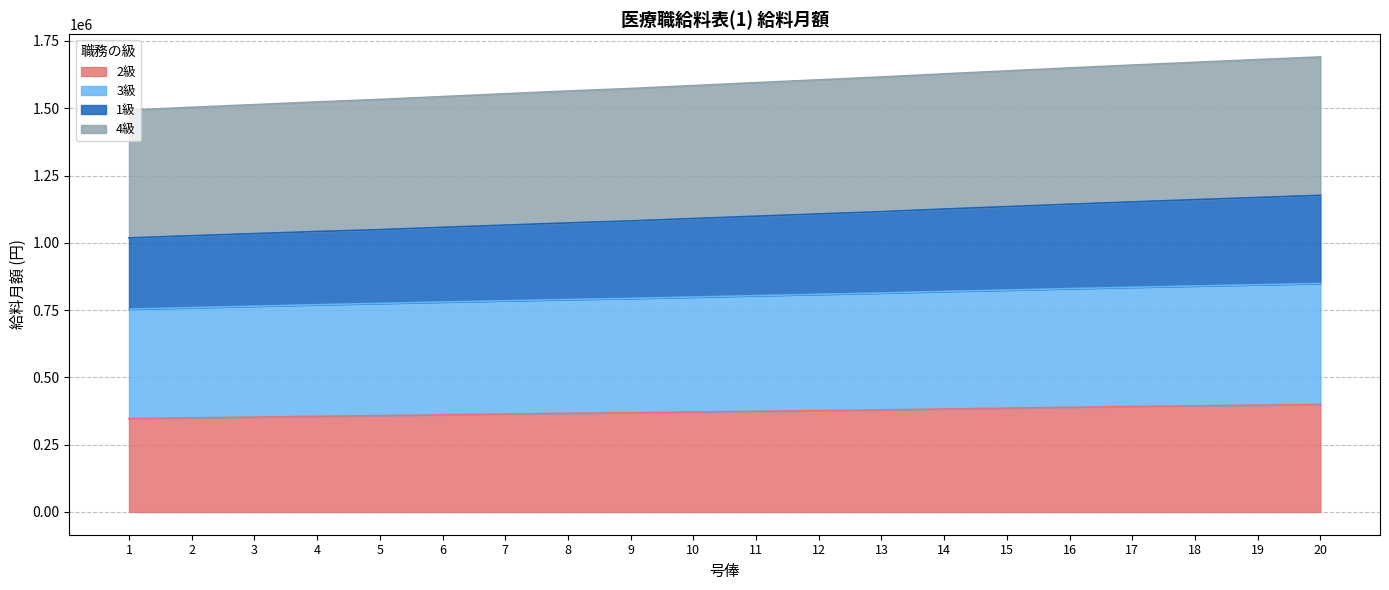

Reading left to right, list all the values displayed in this chart.

2級: 1=346600	2=349600	3=352400	4=355300	5=357800	6=360800	7=363800	8=366600	9=368700	10=371200	11=373900	12=376400	13=379100	14=382500	15=385500	16=388800	17=391800	18=394400	19=396800	20=399300
3級: 1=753500	2=759200	3=764500	4=770000	5=774900	6=779900	7=784700	8=789400	9=793300	10=798500	11=803700	12=808600	13=813500	14=819400	15=824400	16=829800	17=834800	18=839600	19=844200	20=848800
1級: 1=1018200	2=1026400	3=1034100	4=1042000	5=1049000	6=1057500	7=1065800	8=1073900	9=1081400	10=1090100	11=1098900	12=1107300	13=1115700	14=1125500	15=1134400	16=1143400	17=1152000	18=1160300	19=1168400	20=1176500
4級: 1=1492900	2=1503400	3=1513300	4=1523500	5=1532700	6=1543300	7=1553800	8=1563900	9=1573300	10=1584100	11=1595000	12=1605500	13=1616000	14=1627700	15=1638700	16=1649800	17=1660300	18=1670600	19=1680700	20=1690600